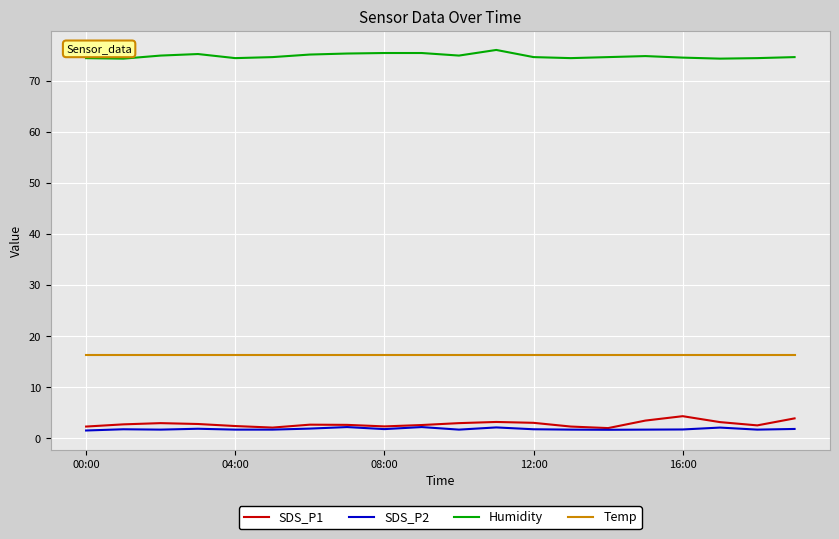

What is the maximum value shown in the chart?

76.0